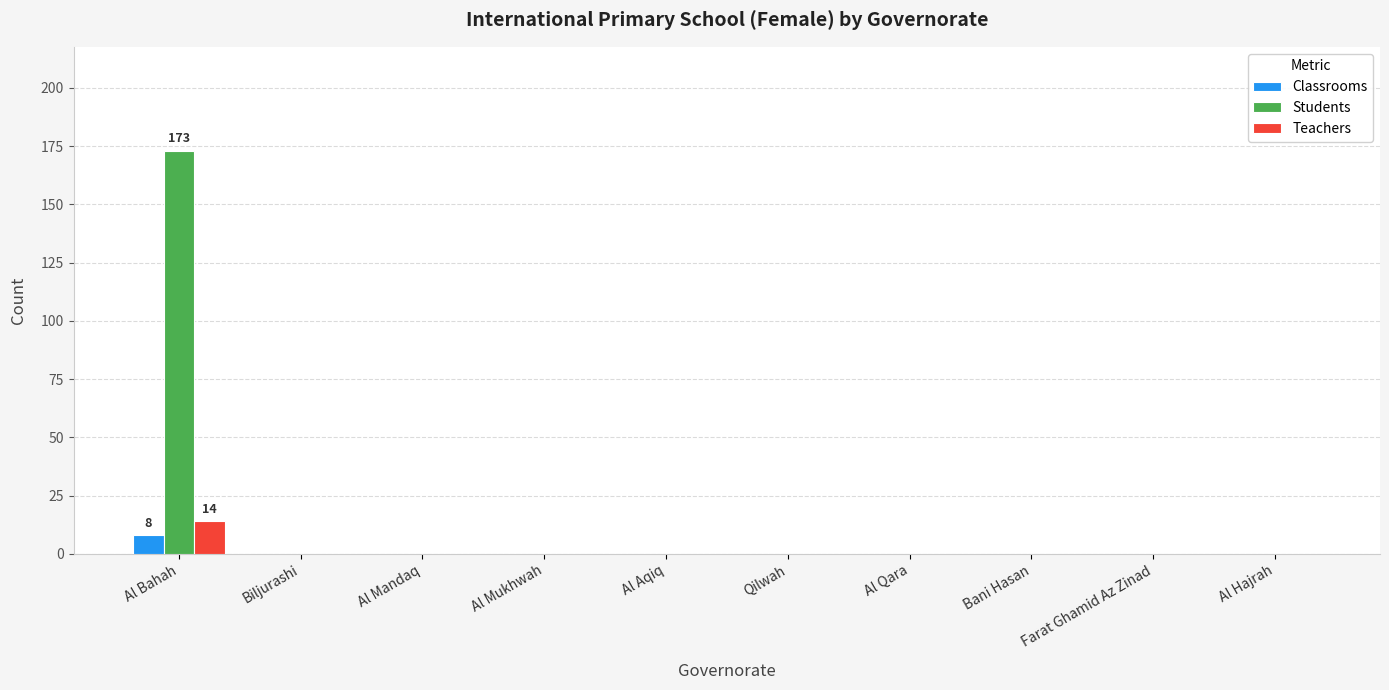

Which series changed the most between Al Bahah and Bani Hasan?

Students